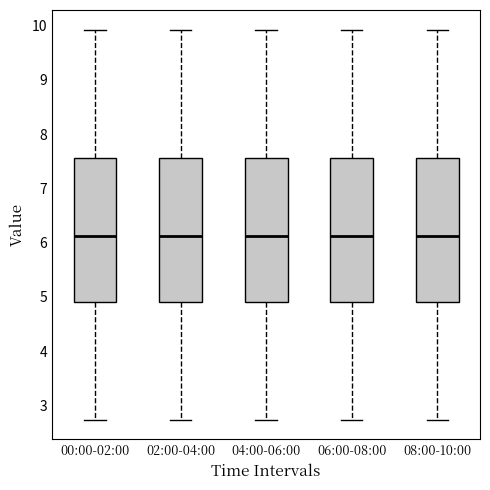

Reading left to right, transcribe this box plot: for each box, give where its median line is, the range the box spans, and where its two whiskers end, as read against the y-axis. The values are not printed on the chart, so give them approximately, as read against the axis.

00:00-02:00: median 6.1, box 4.9 to 7.6, whiskers 2.7 to 9.9
02:00-04:00: median 6.1, box 4.9 to 7.6, whiskers 2.7 to 9.9
04:00-06:00: median 6.1, box 4.9 to 7.6, whiskers 2.7 to 9.9
06:00-08:00: median 6.1, box 4.9 to 7.6, whiskers 2.7 to 9.9
08:00-10:00: median 6.1, box 4.9 to 7.6, whiskers 2.7 to 9.9